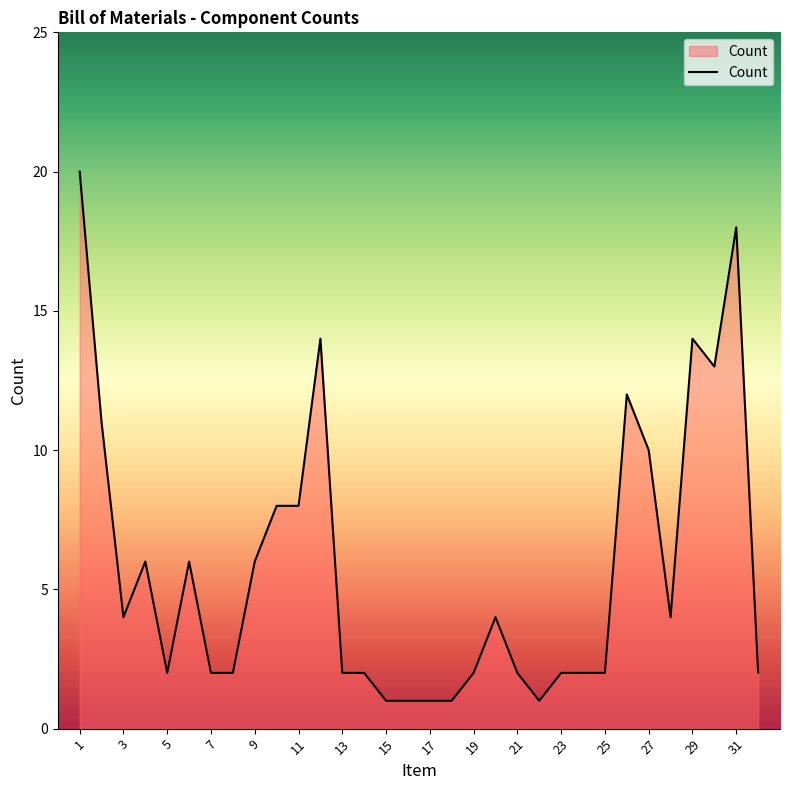

What is the maximum value shown in the chart?

20